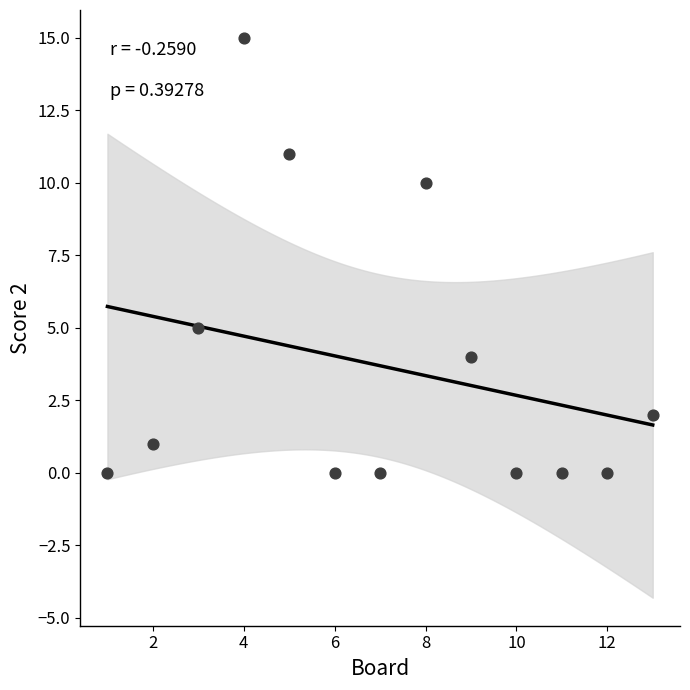

What Y value in the scatter plot is closest to 7?

5